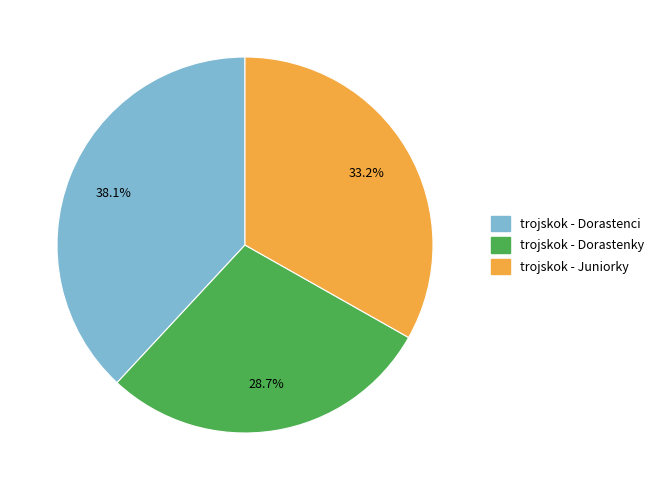

Which slice is the largest?

trojskok - Dorastenci